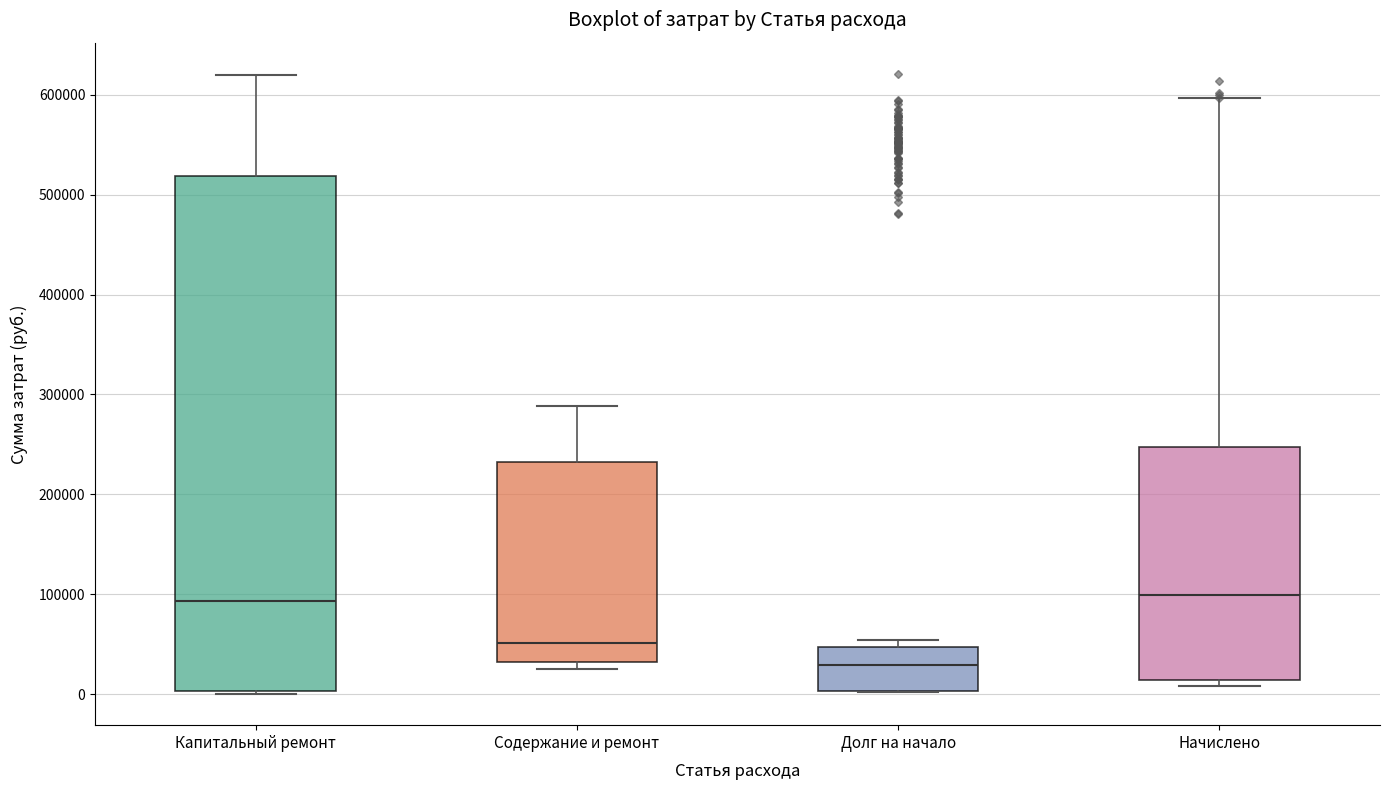

Which box's median line is the lowest?

Долг на начало